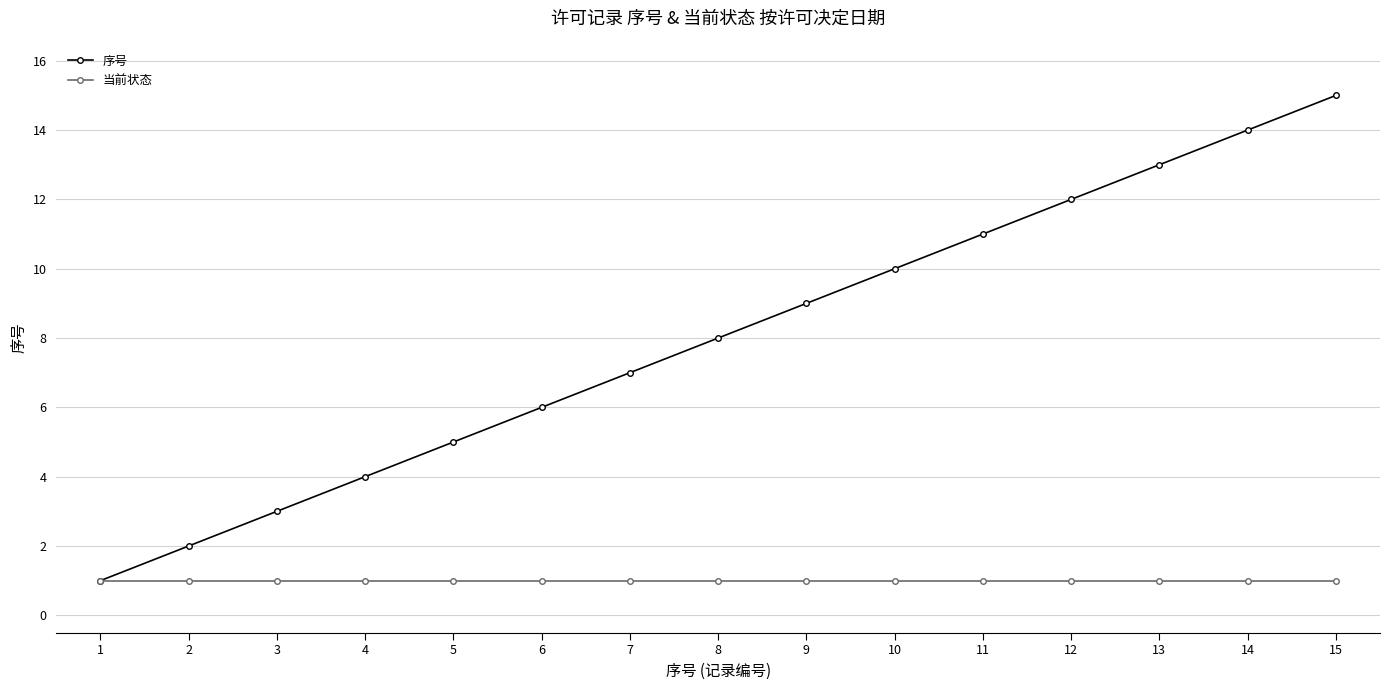

At 11, list the series in order from smallest to largest.

当前状态, 序号